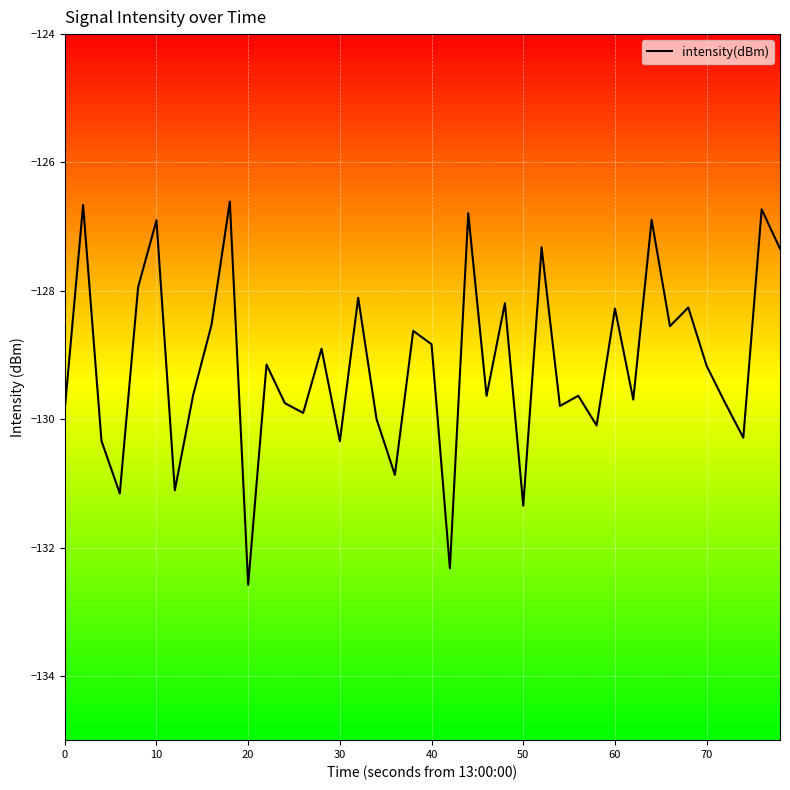

True or false: intensity(dBm) has a value of -228.1 at 50.

False